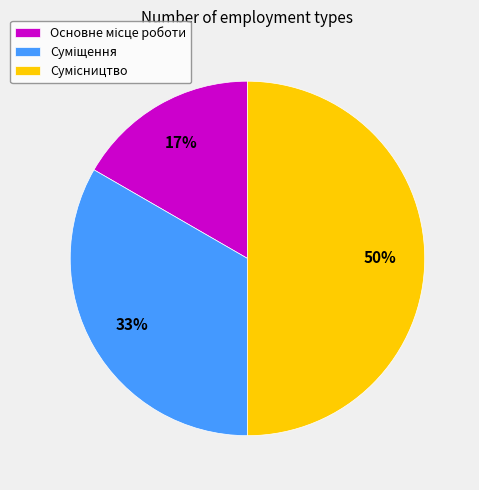

To the nearest percent, what is the average slice percentage?

33%